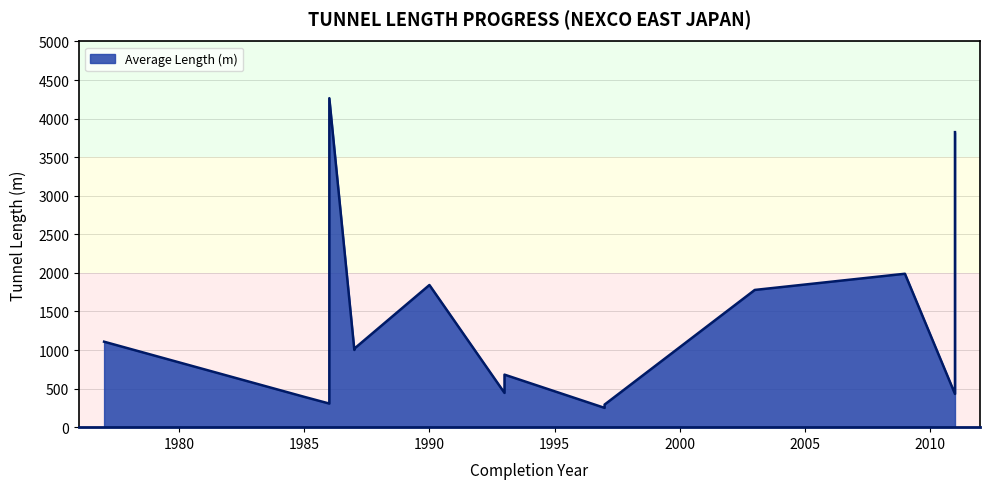

How many interior local valleys (lower than both neighbors) does the data have?

5